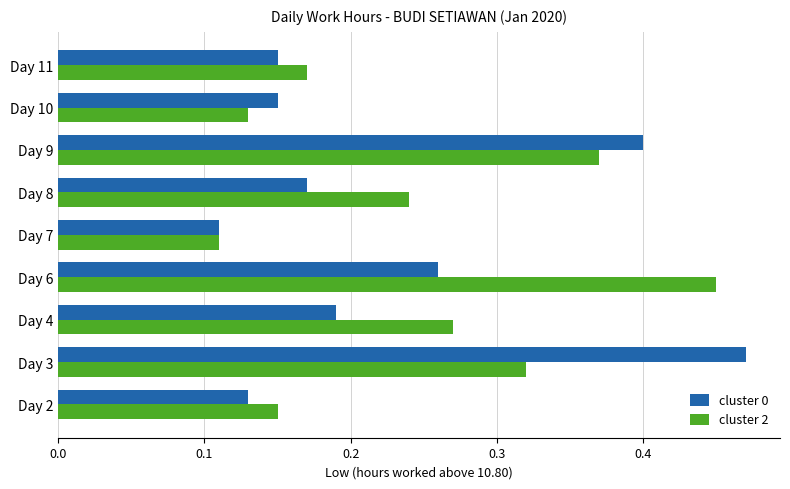

What is the sum of the cluster 0 values at Day 11 and Day 3?

0.6